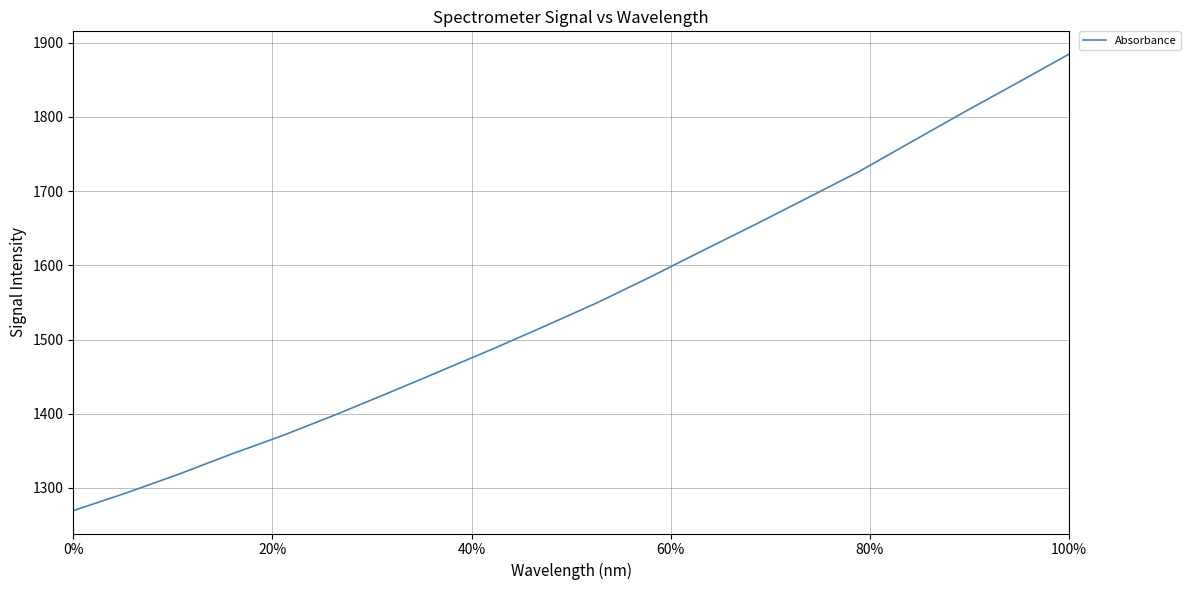

What is the difference between the maximum and second lowest values?

591.7